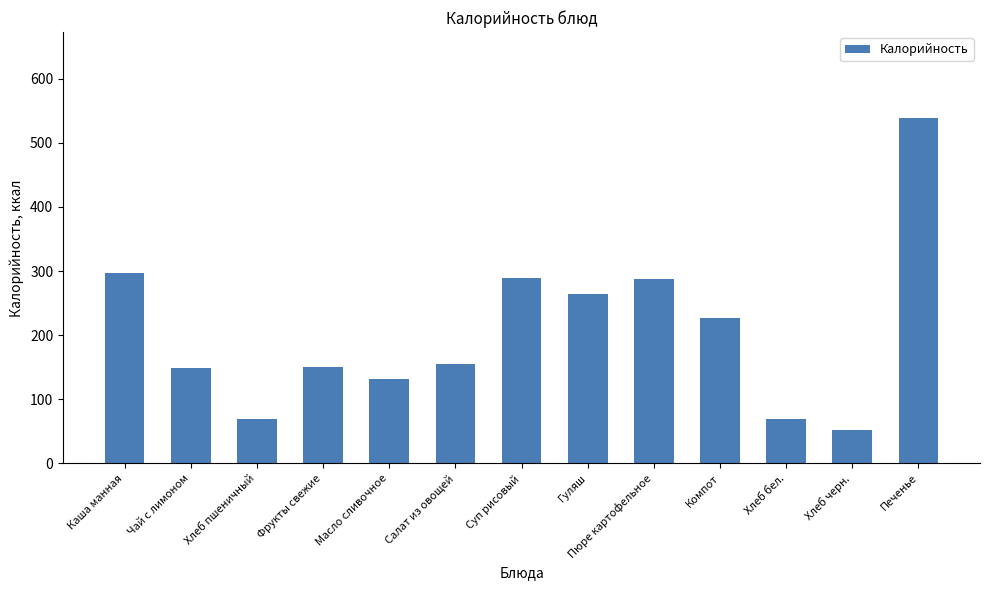

What is the value of the 1st bar from the left?

296.5